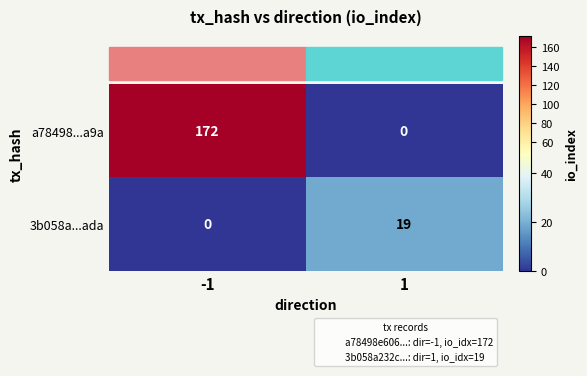

What is the difference between the 3b058a...ada values at -1 and 1?

19